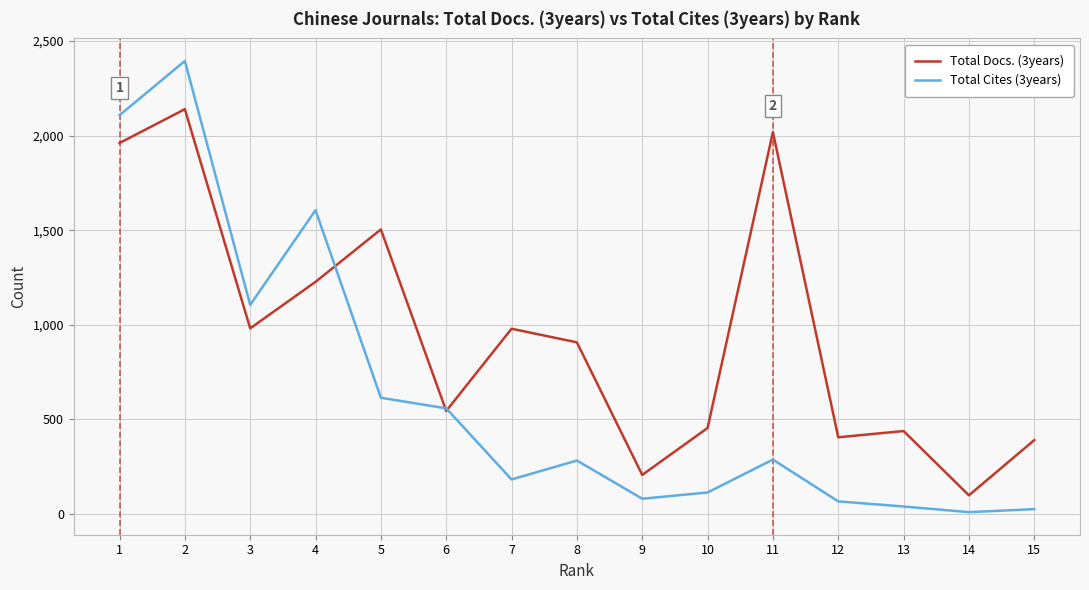

What is the difference between the Total Docs. (3years) values at 5 and 9?

1298